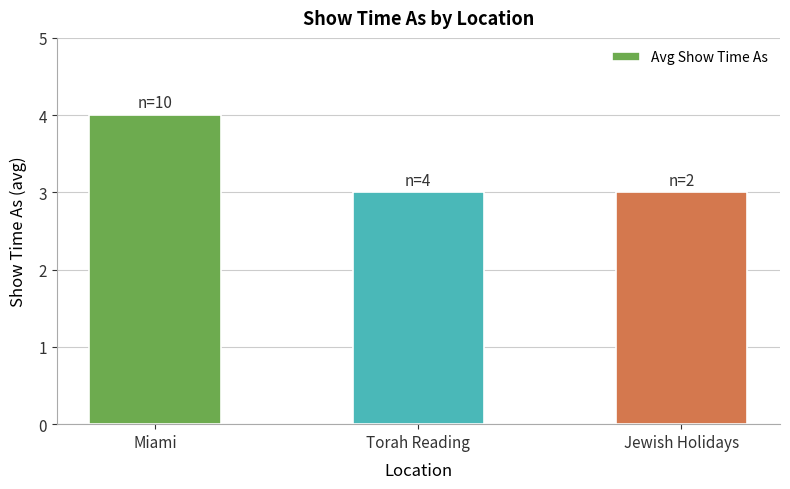

What is the maximum value shown in the chart?

4